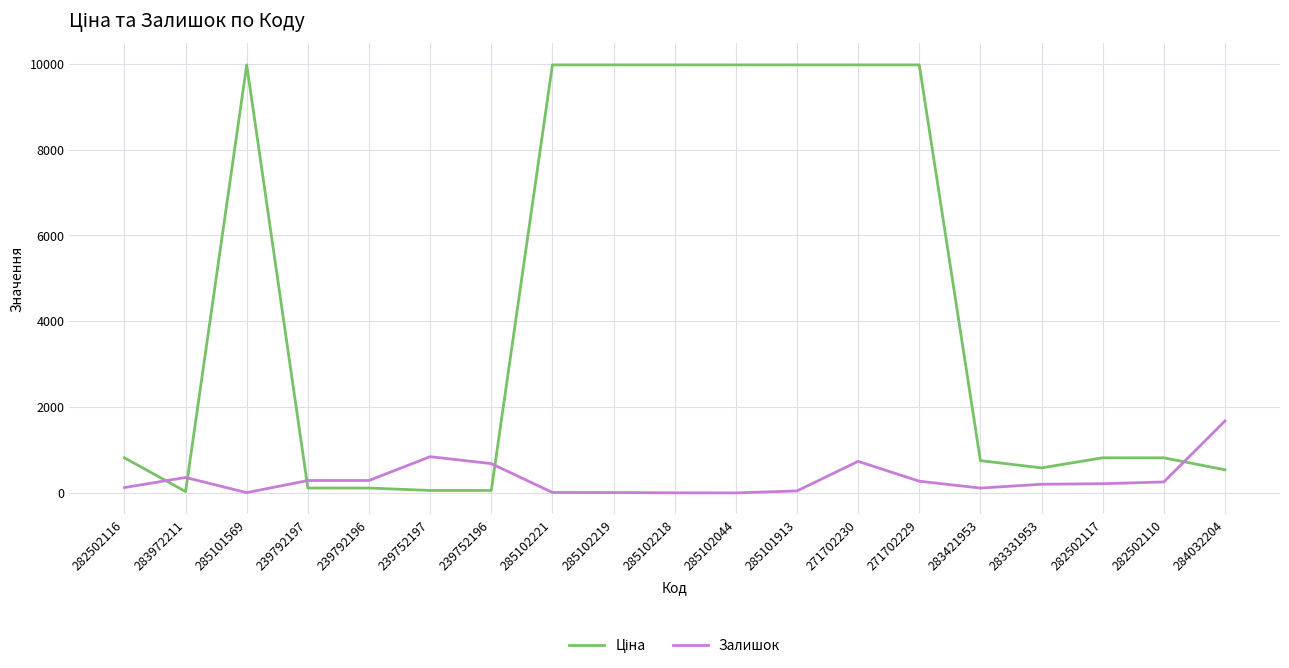

What is the difference between the maximum and minimum values in the Залишок series?

1676.0